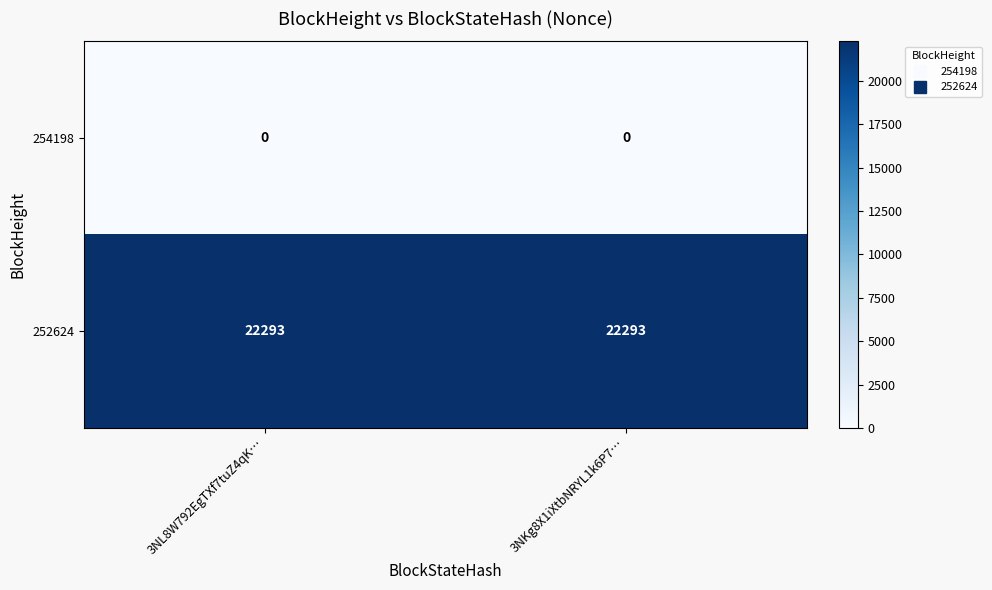

What is the minimum value for 252624?

22293